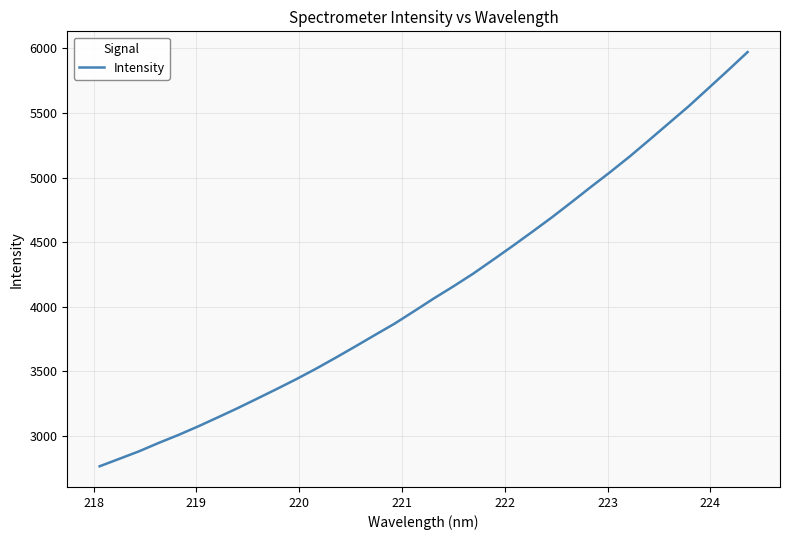

How many lines are shown in the chart?

1